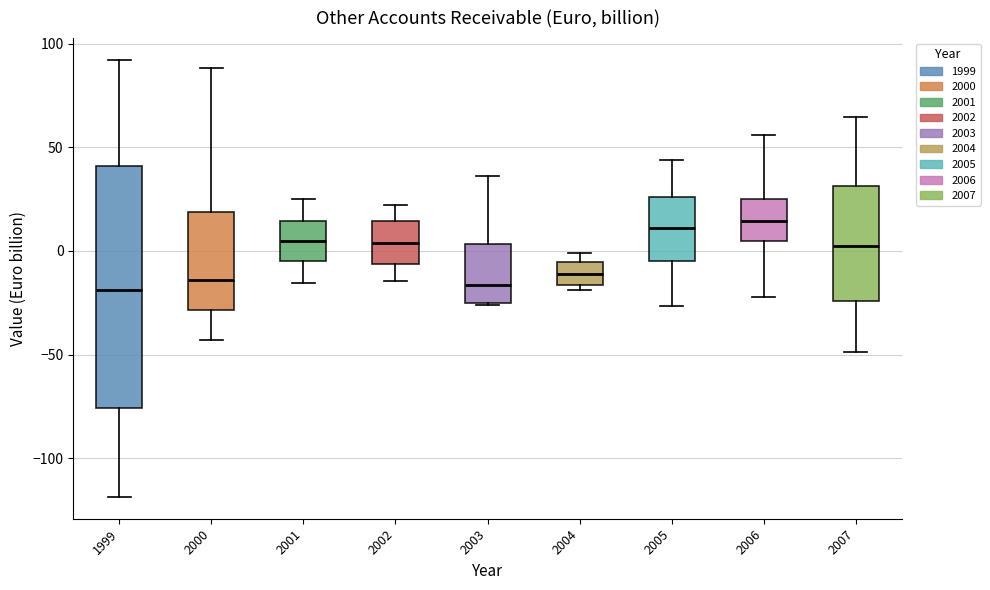

Where is the lower edge of the box at x = 2000 on the y-axis? The values are not printed on the chart, so give them approximately, as read against the axis.

-30